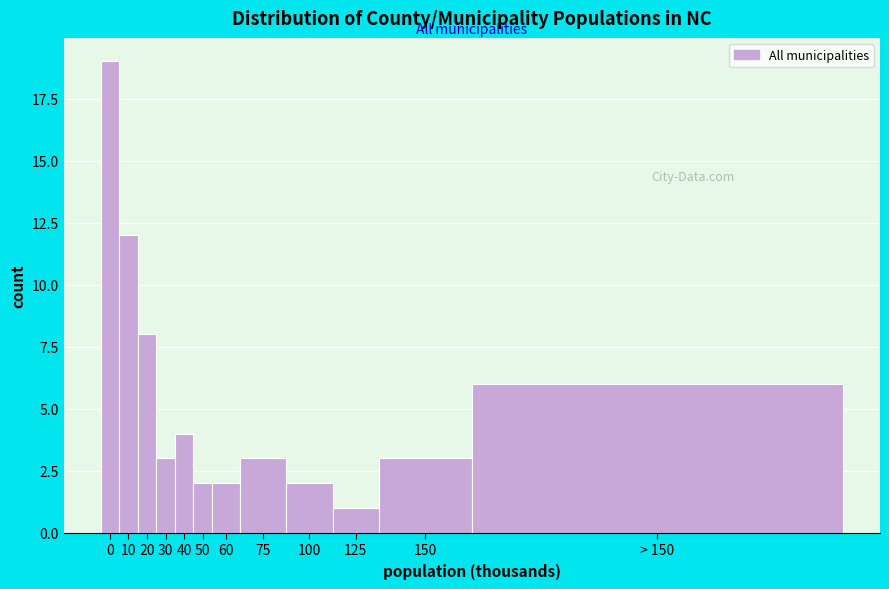

Reading left to right, extract all data points from this chart.

19	12	8	3	4	2	2	3	2	1	3	6